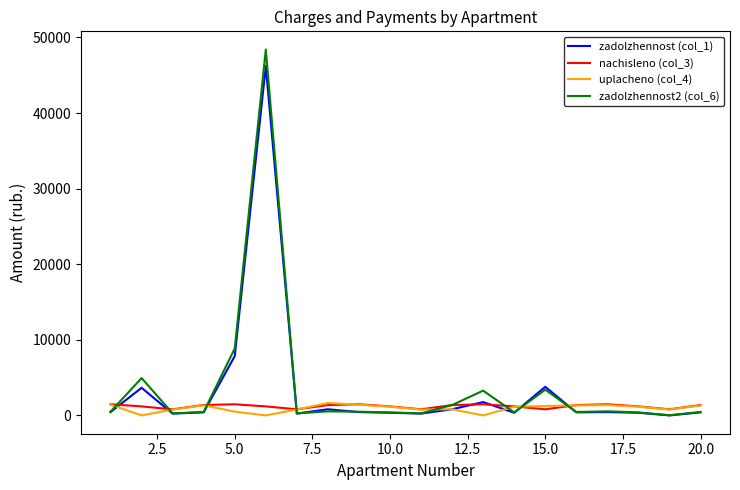

Which series has the largest range (max minus min)?

zadolzhennost2 (col_6)